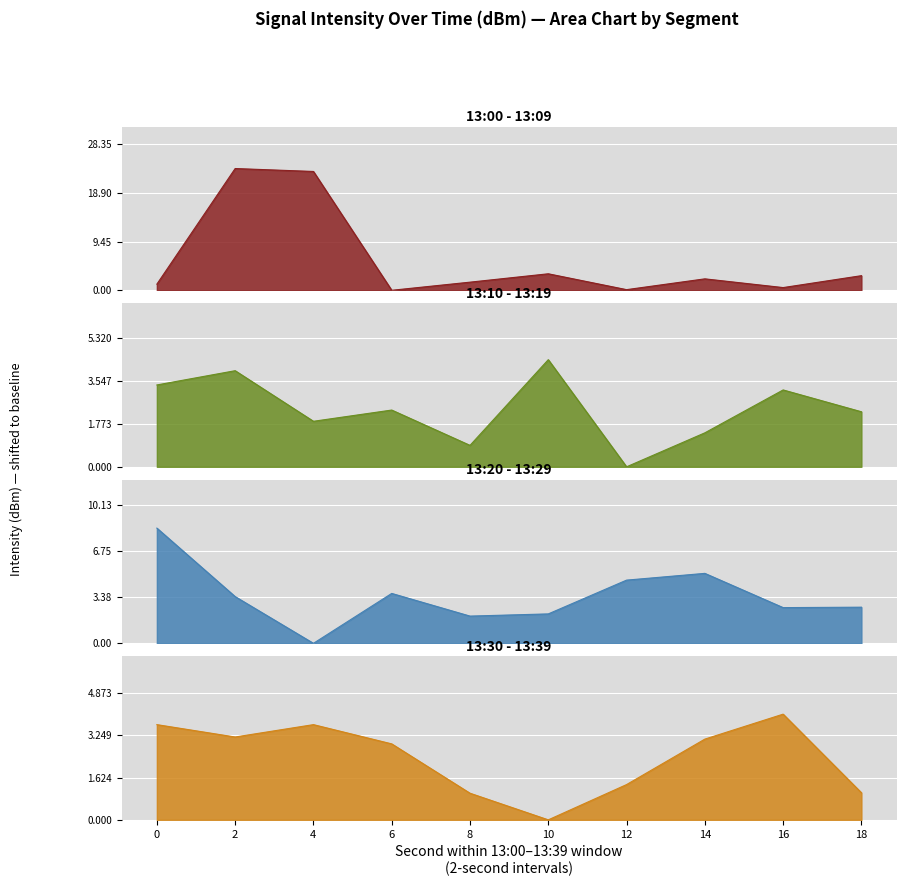

Reading left to right, transcribe all the data shown in this chart.

13:00 - 13:09: 1.2	23.6	23.1	0.0	1.6	3.2	0.1	2.2	0.5	2.8
13:10 - 13:19: 3.4	4.0	1.9	2.3	0.9	4.4	0.0	1.4	3.2	2.3
13:20 - 13:29: 8.4	3.4	0.0	3.7	2.0	2.2	4.6	5.1	2.6	2.6
13:30 - 13:39: 3.7	3.2	3.7	2.9	1.0	0.0	1.4	3.1	4.1	1.0